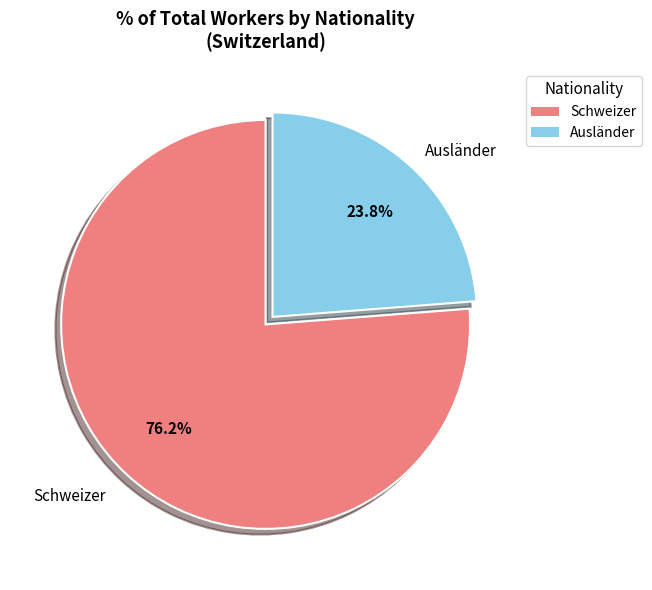

Does any single category account for the majority?

Yes